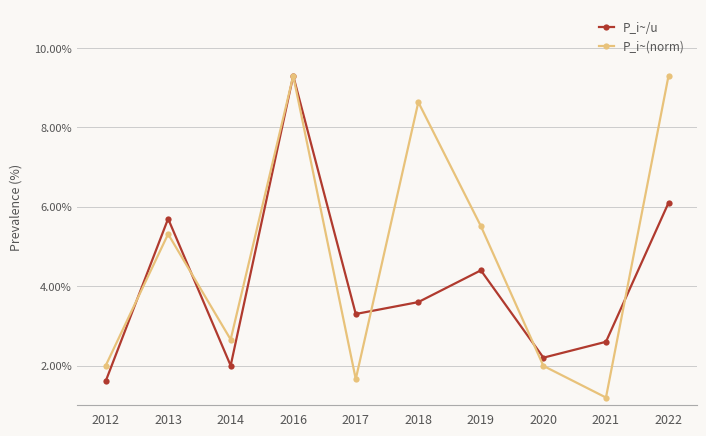

In P_i~(norm), how many points are higher than both neighbors (excluding endpoints)?

3